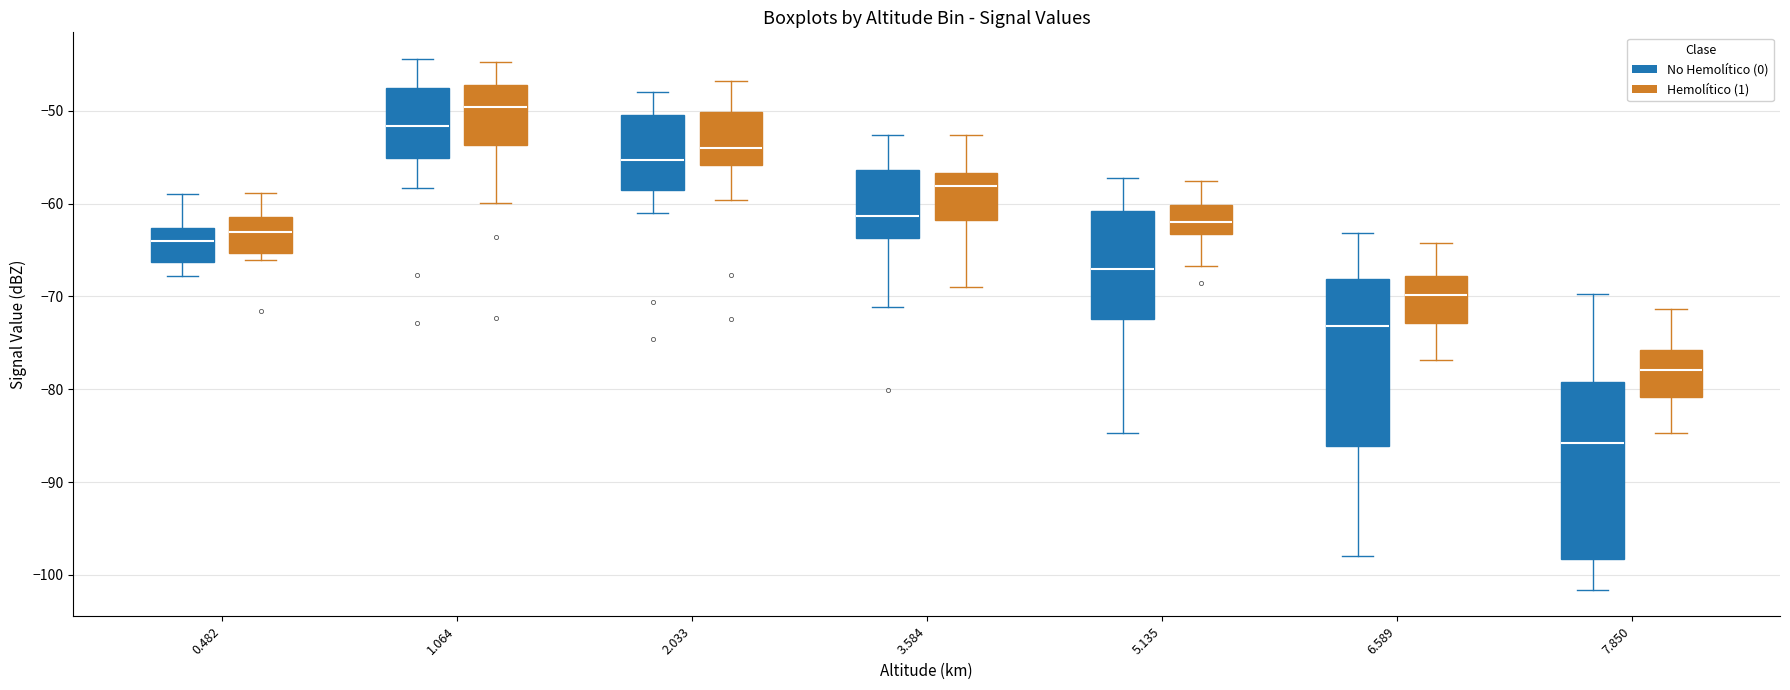

Reading left to right, transcribe this box plot: for each box, give where its median line is, the range the box spans, and where its two whiskers end, as read against the y-axis. The values are not printed on the chart, so give them approximately, as read against the axis.

0.482 (No Hemolítico (0)): median -64, box -66 to -63, whiskers -68 to -59
0.482 (Hemolítico (1)): median -63, box -65 to -61, whiskers -66 to -59
1.064 (No Hemolítico (0)): median -52, box -55 to -48, whiskers -58 to -44
1.064 (Hemolítico (1)): median -50, box -54 to -47, whiskers -60 to -45
2.033 (No Hemolítico (0)): median -55, box -58 to -50, whiskers -61 to -48
2.033 (Hemolítico (1)): median -54, box -56 to -50, whiskers -60 to -47
3.584 (No Hemolítico (0)): median -61, box -64 to -56, whiskers -71 to -53
3.584 (Hemolítico (1)): median -58, box -62 to -57, whiskers -69 to -53
5.135 (No Hemolítico (0)): median -67, box -72 to -61, whiskers -85 to -57
5.135 (Hemolítico (1)): median -62, box -63 to -60, whiskers -67 to -58
6.589 (No Hemolítico (0)): median -73, box -86 to -68, whiskers -98 to -63
6.589 (Hemolítico (1)): median -70, box -73 to -68, whiskers -77 to -64
7.850 (No Hemolítico (0)): median -86, box -98 to -79, whiskers -102 to -70
7.850 (Hemolítico (1)): median -78, box -81 to -76, whiskers -85 to -71